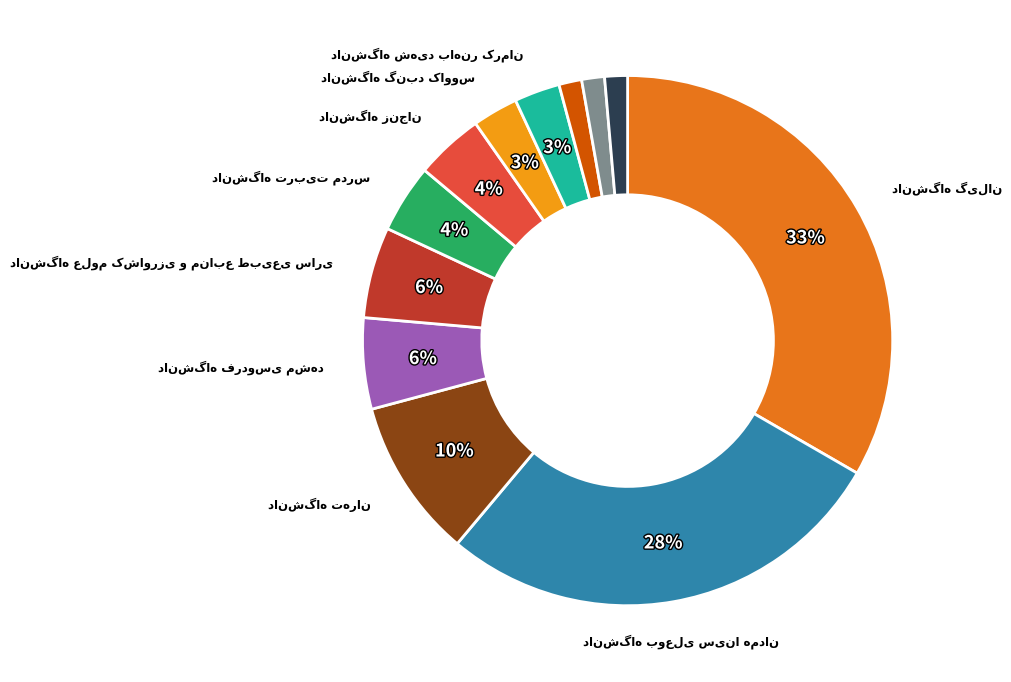

How many segments does this pie chart have?

12